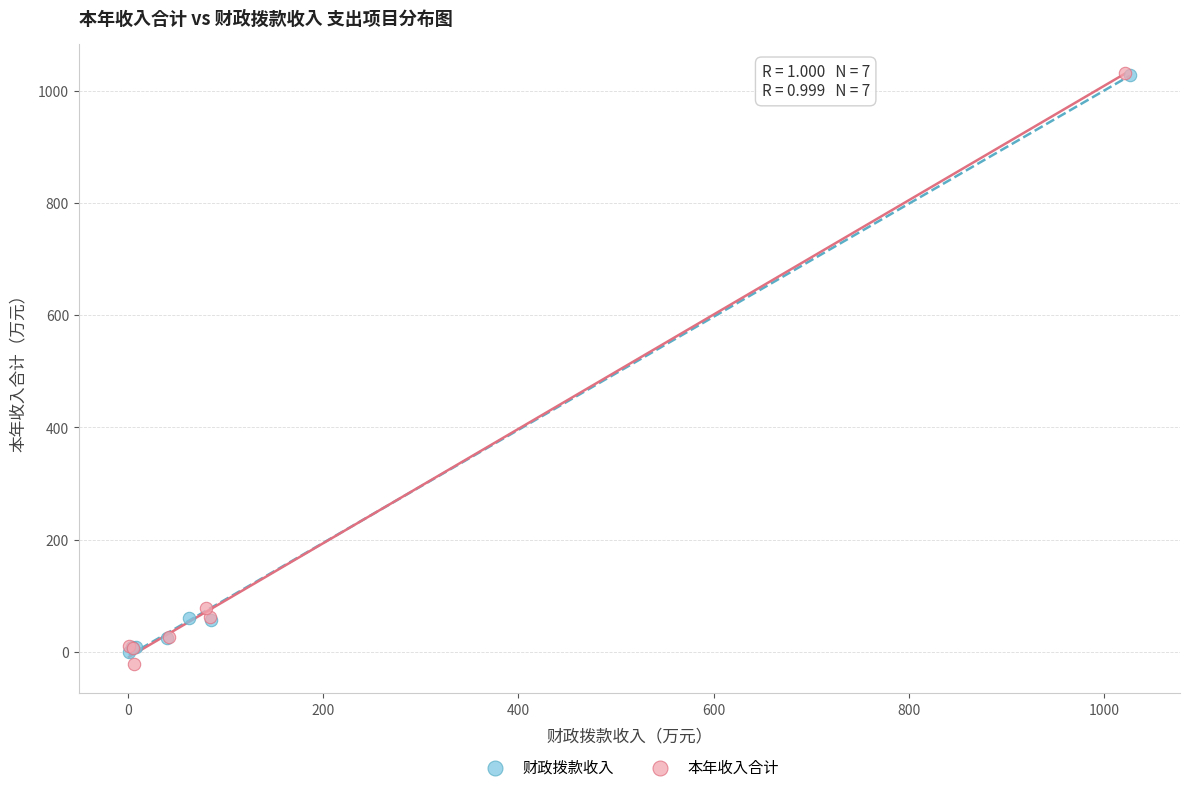

What are all the series names shown in the legend?

财政拨款收入, 本年收入合计